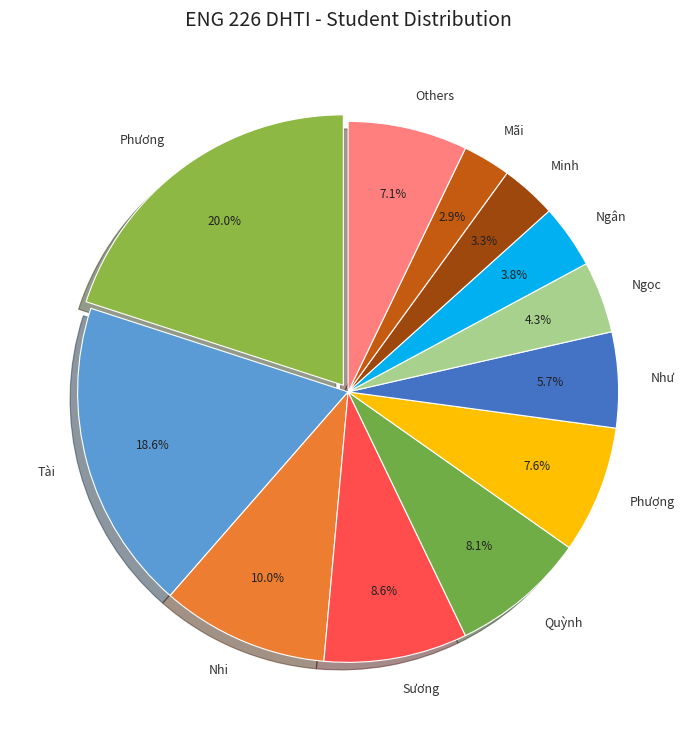

What percentage do Mãi and Others together represent?

10.0%